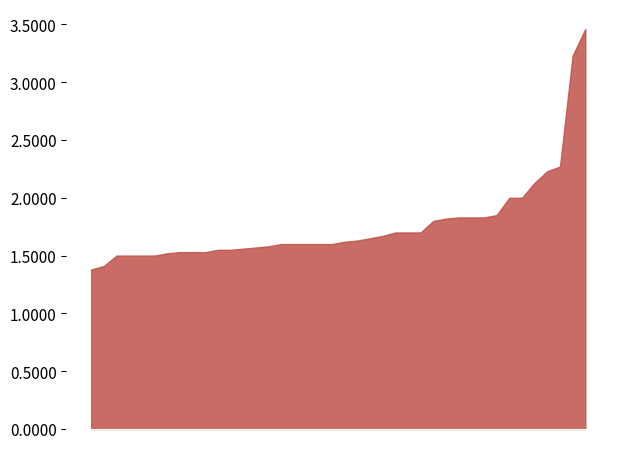

What is the label of the 18th point from the left?

00:42